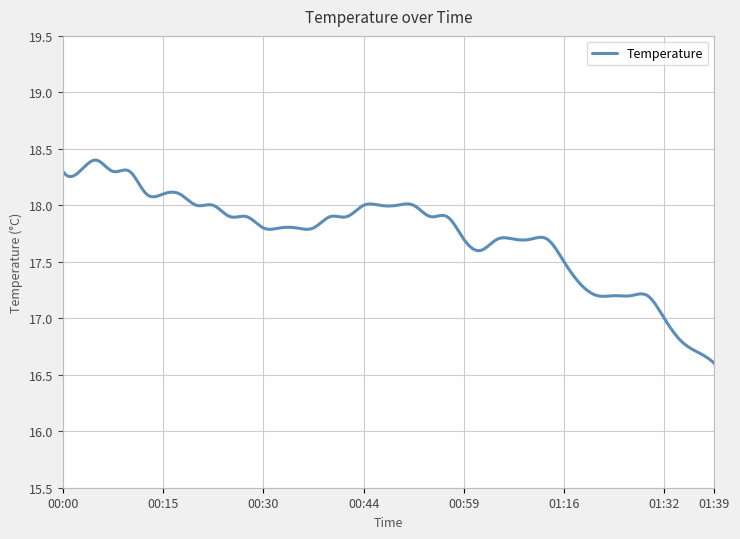

Does the chart display data point markers on the line(s)?

No